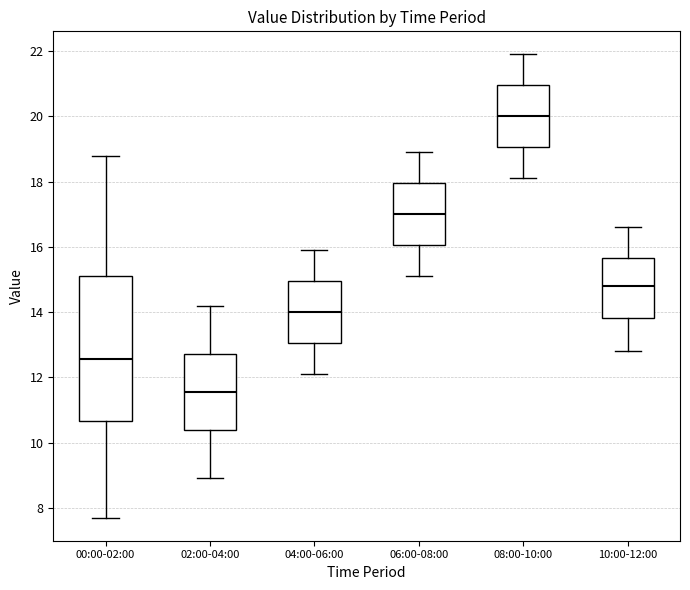

Comparing the boxes themselves (not the whiskers), which one is the tallest?

00:00-02:00